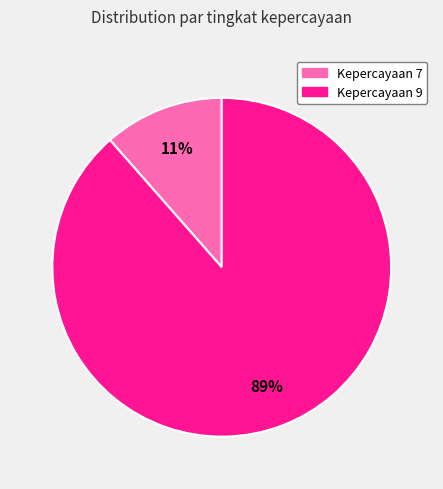

Does any single category account for the majority?

Yes